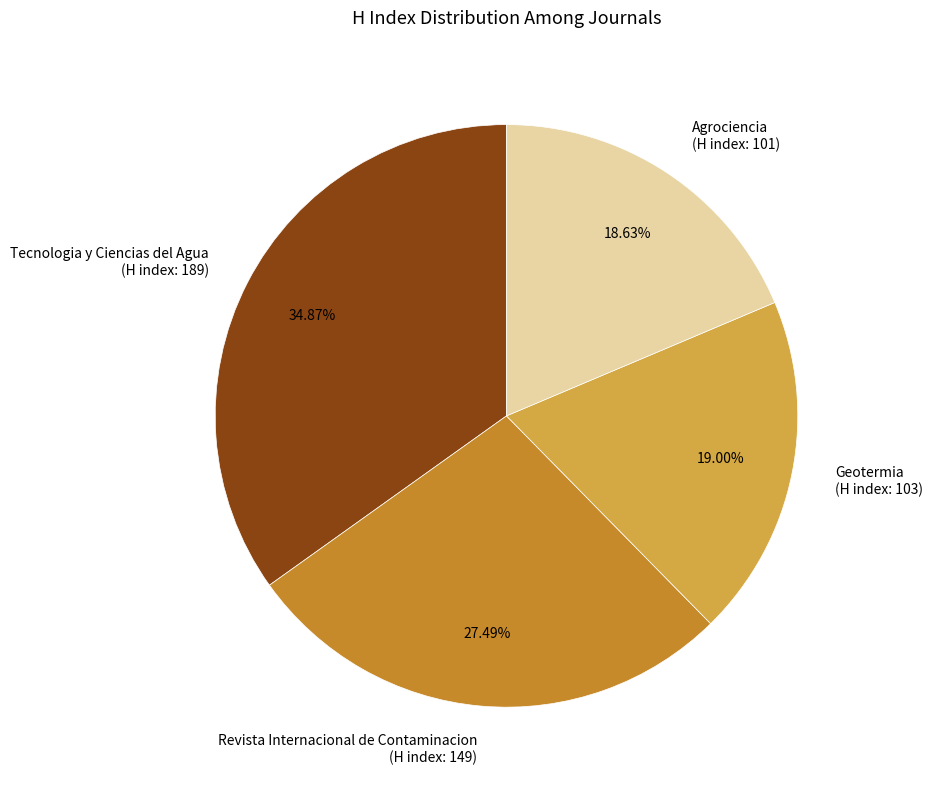

How many segments does this pie chart have?

4